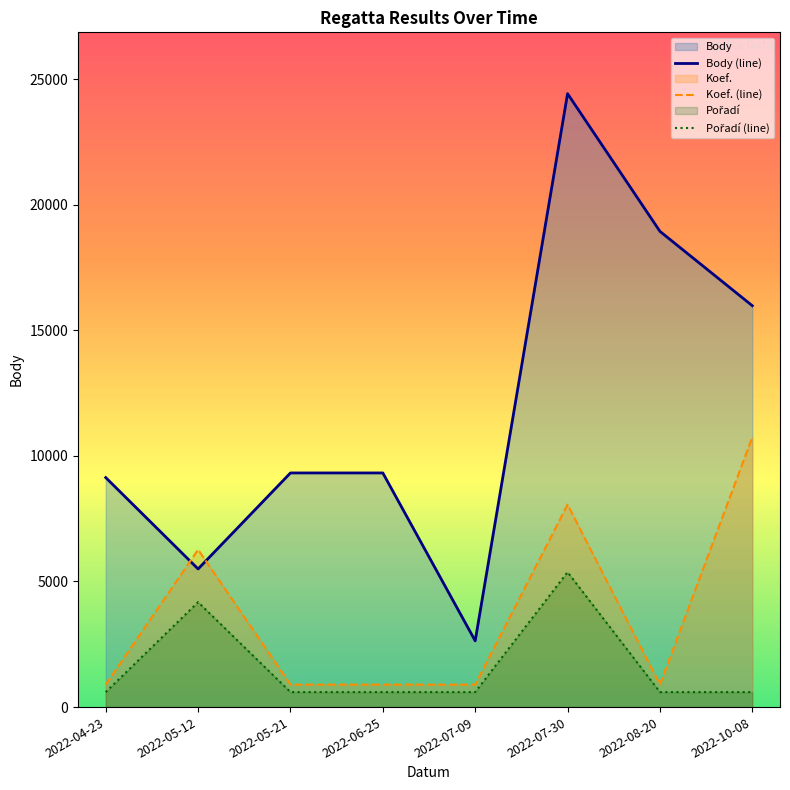

The value of Pořadí (line) at 2022-06-25 is 877.8. True or false?

False